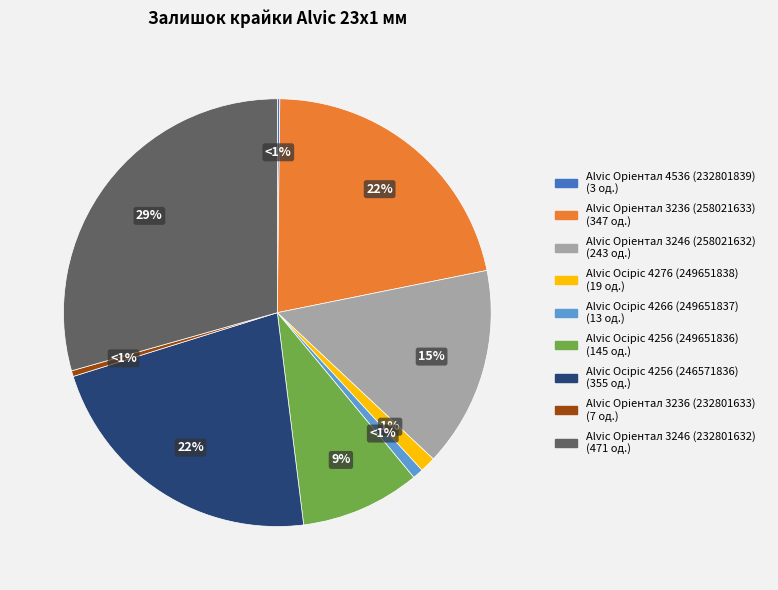

Is there any slice that represents more than half of the pie?

No